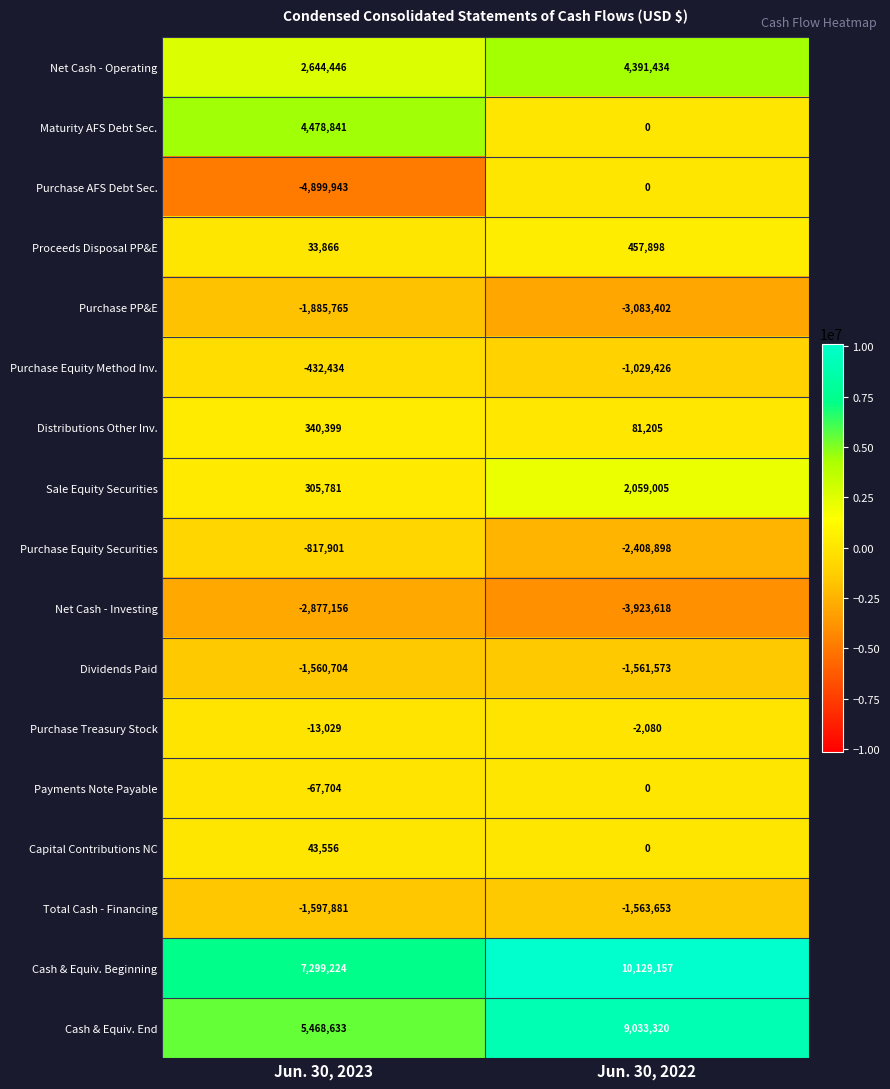

What is the difference between the maximum and minimum values in the Maturity AFS Debt Sec. series?

4478841